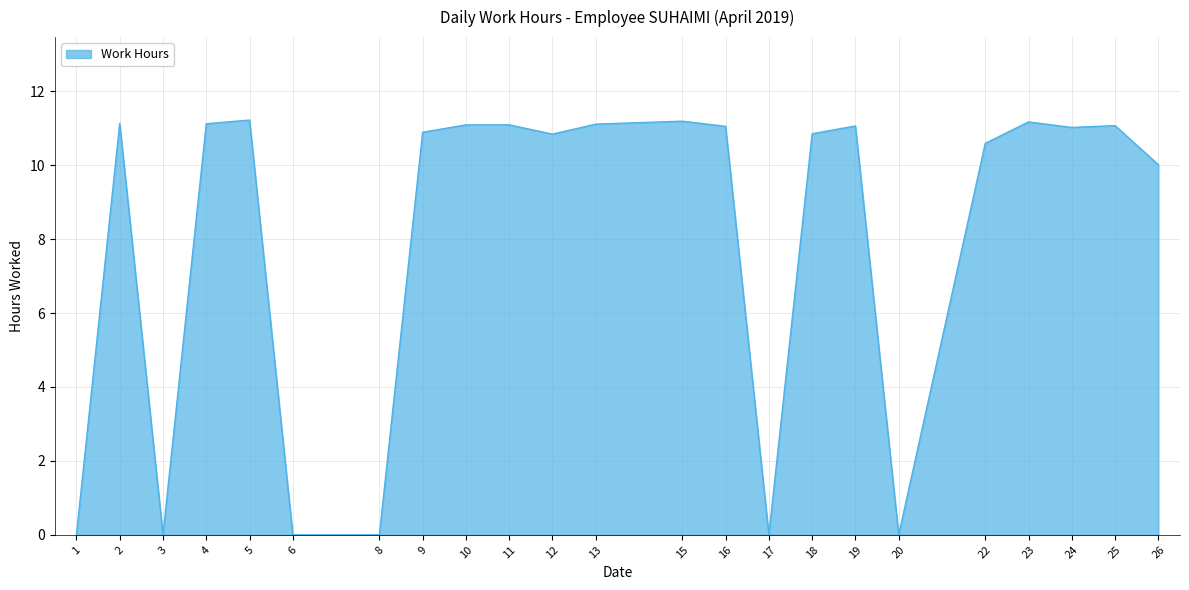

How many lines are shown in the chart?

1